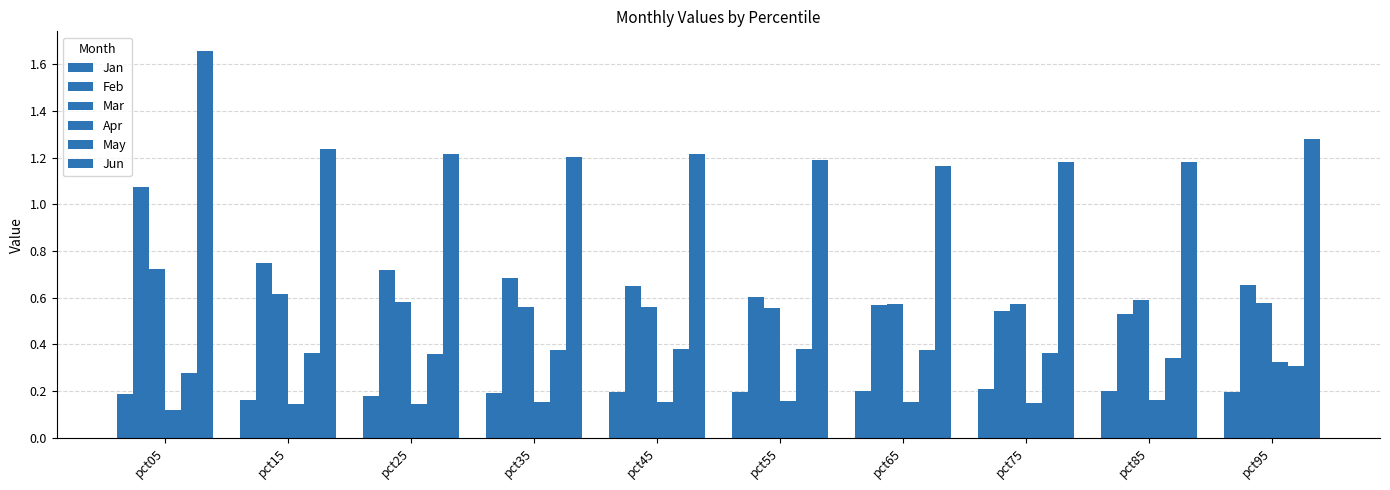

At which category is the sum across all series the highest?

pct05